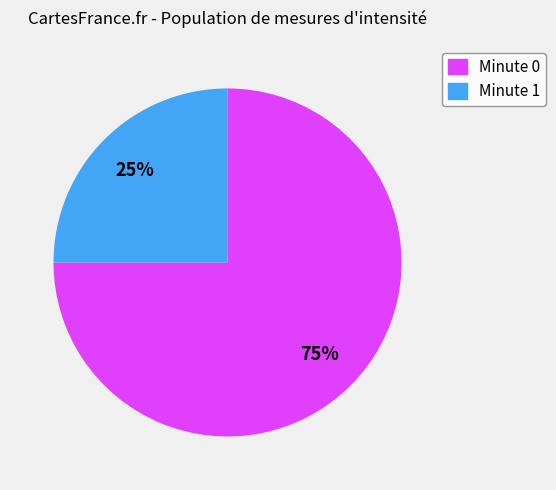

Is there any slice that represents more than half of the pie?

Yes